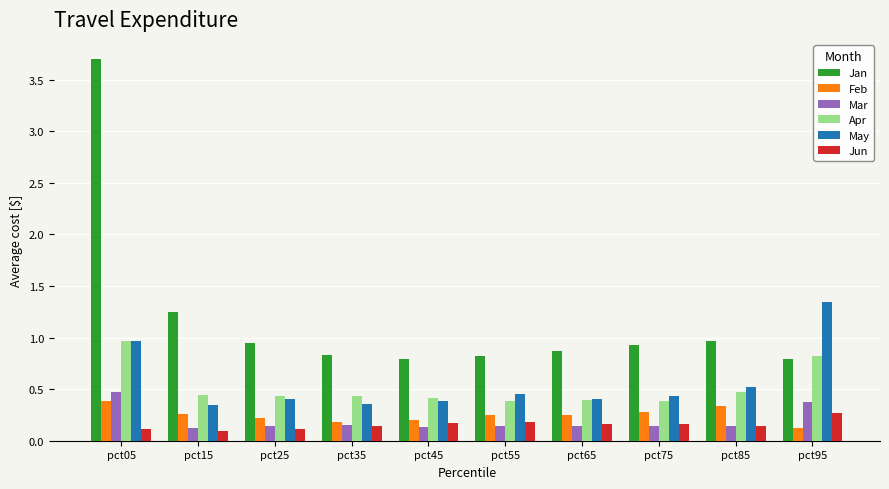

List the series in order of their peak value, highest first.

Jan, May, Apr, Mar, Feb, Jun